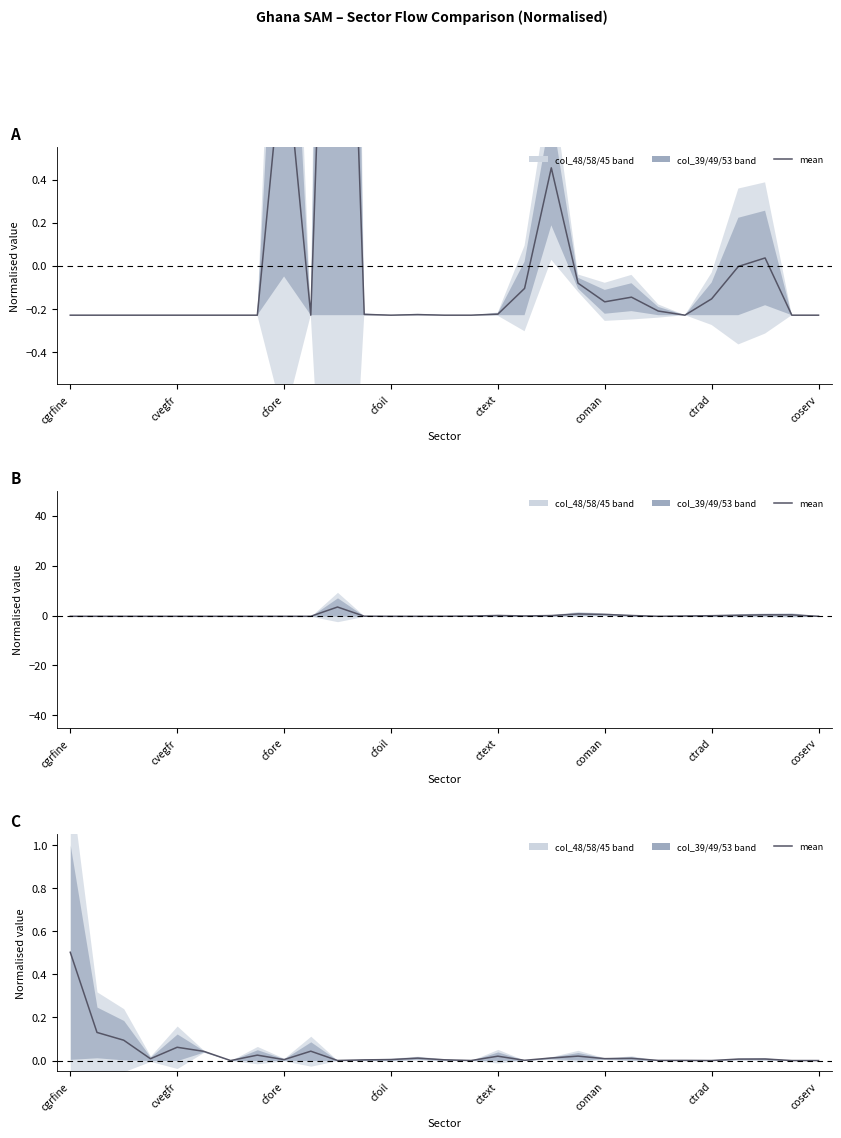

How many lines are shown in the chart?

1